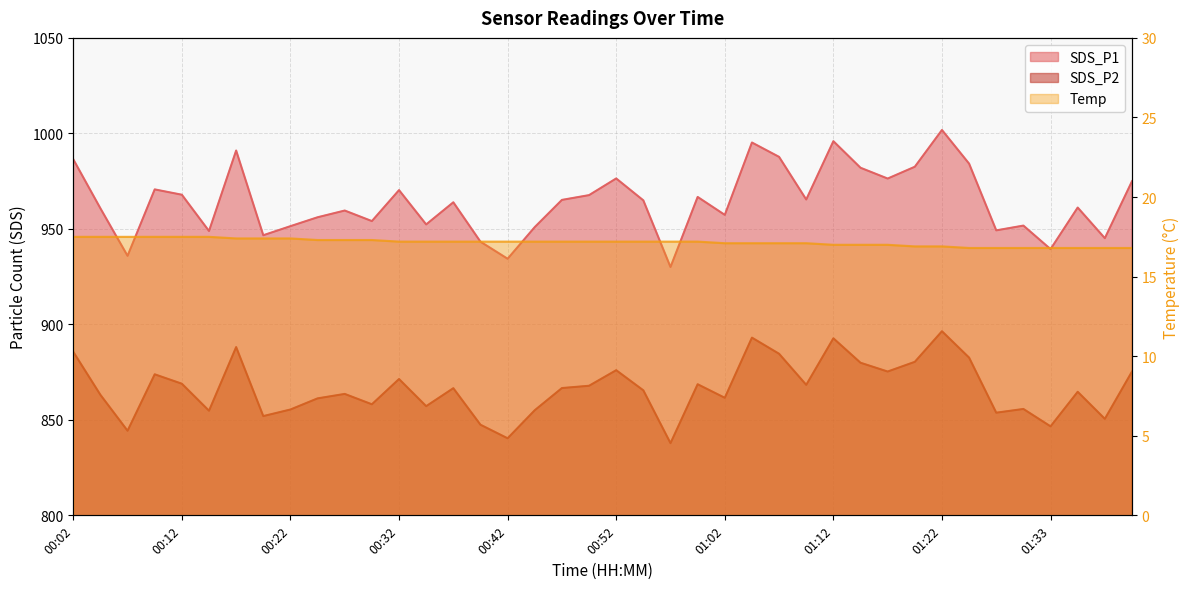

Which series has the widest spread of values?

SDS_P1